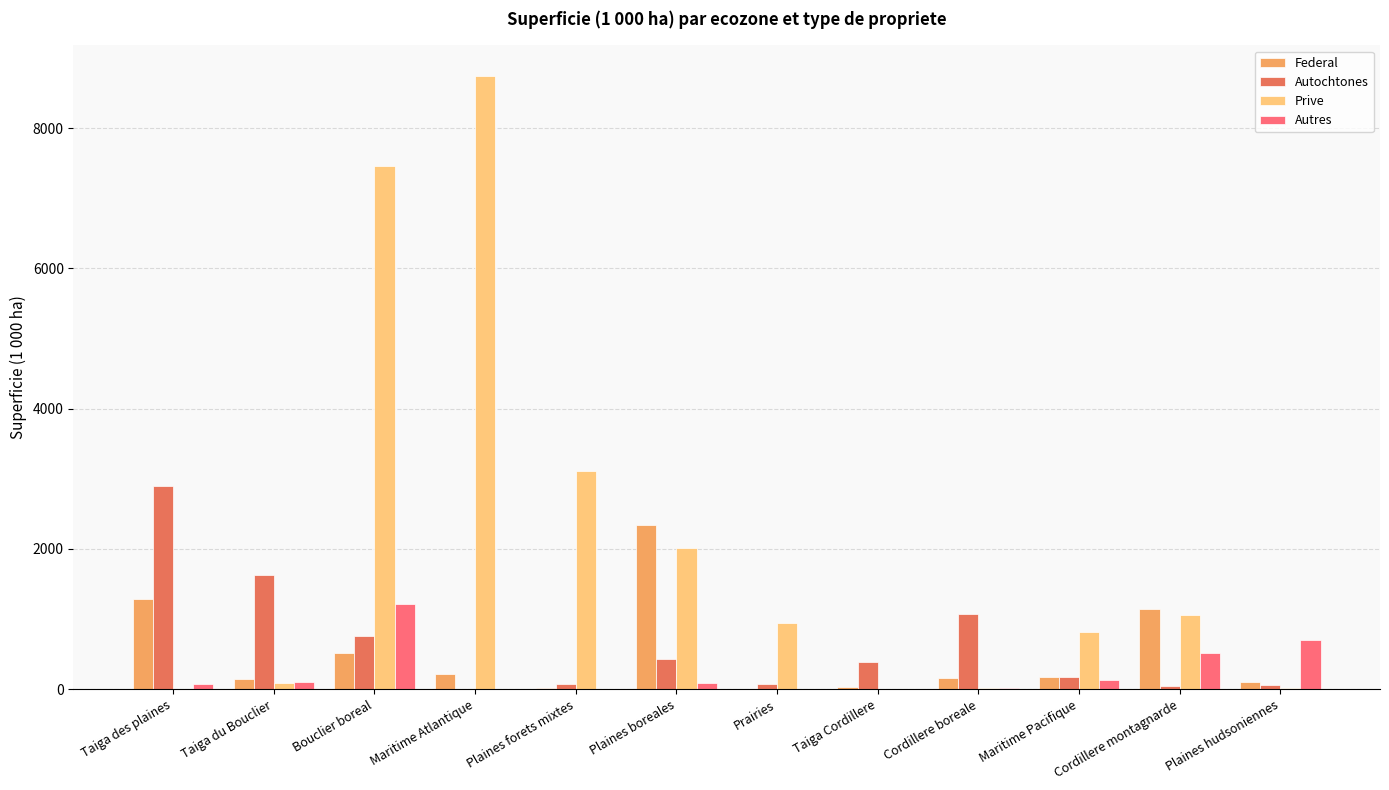

The value of Prive at Bouclier boreal is 10508.0. True or false?

False